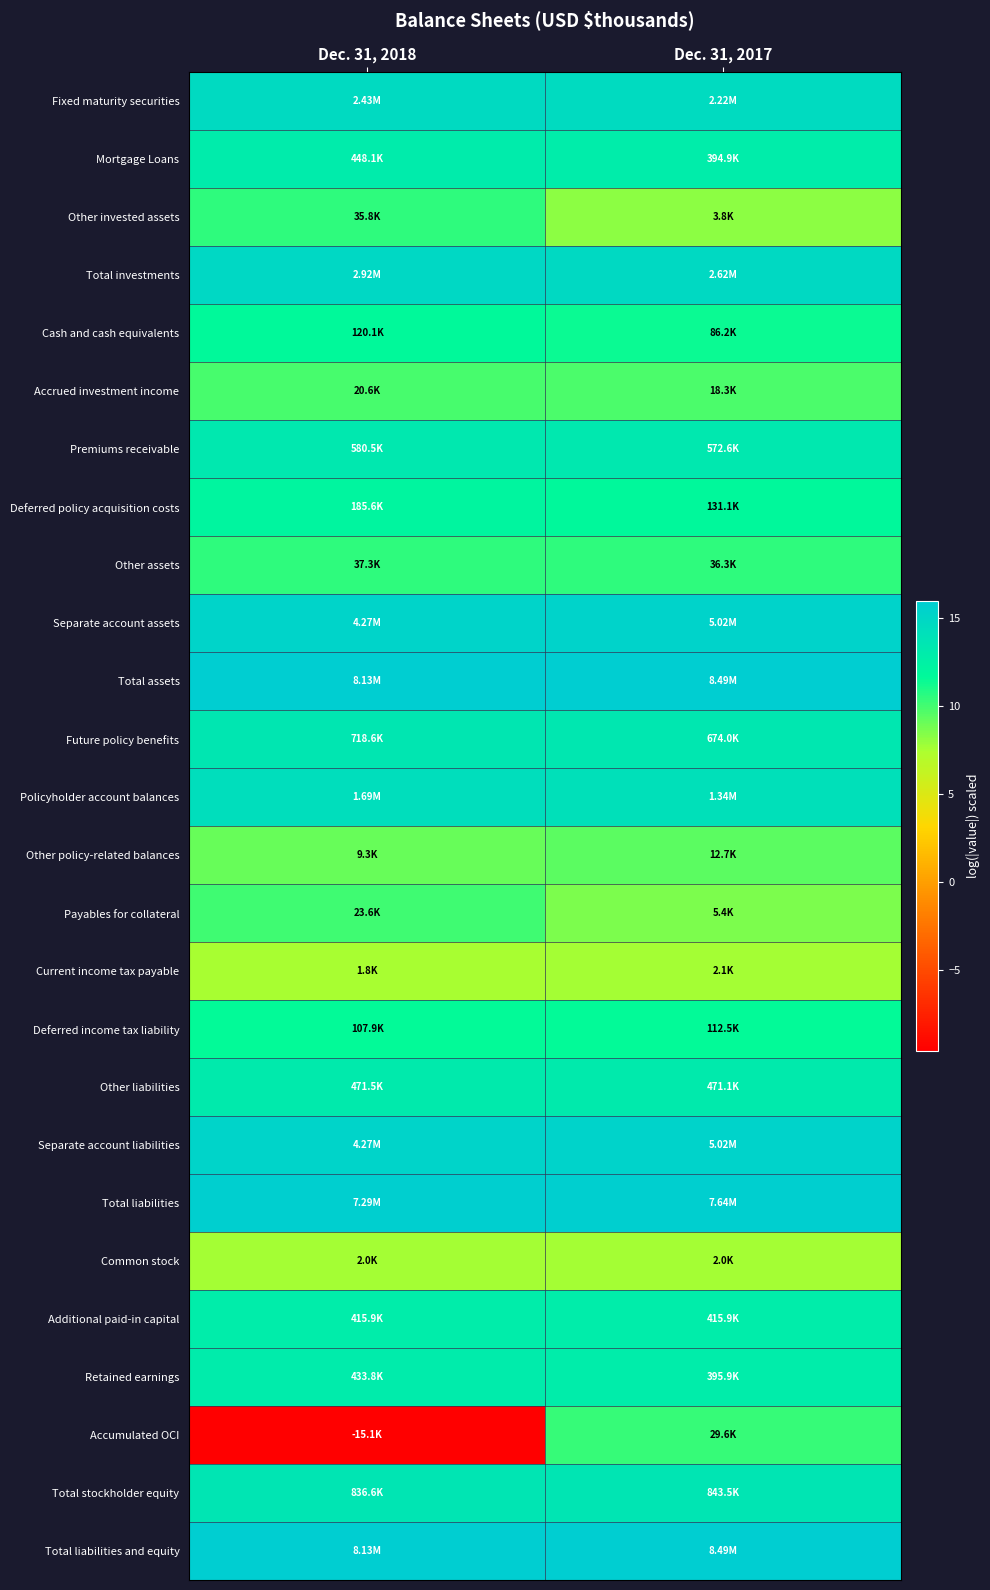

Reading left to right, extract all data points from this chart.

Fixed maturity securities: Dec. 31, 2018=14.7	Dec. 31, 2017=14.6
Mortgage Loans: Dec. 31, 2018=13.0	Dec. 31, 2017=12.9
Other invested assets: Dec. 31, 2018=10.5	Dec. 31, 2017=8.2
Total investments: Dec. 31, 2018=14.9	Dec. 31, 2017=14.8
Cash and cash equivalents: Dec. 31, 2018=11.7	Dec. 31, 2017=11.4
Accrued investment income: Dec. 31, 2018=9.9	Dec. 31, 2017=9.8
Premiums receivable: Dec. 31, 2018=13.3	Dec. 31, 2017=13.3
Deferred policy acquisition costs: Dec. 31, 2018=12.1	Dec. 31, 2017=11.8
Other assets: Dec. 31, 2018=10.5	Dec. 31, 2017=10.5
Separate account assets: Dec. 31, 2018=15.3	Dec. 31, 2017=15.4
Total assets: Dec. 31, 2018=15.9	Dec. 31, 2017=16.0
Future policy benefits: Dec. 31, 2018=13.5	Dec. 31, 2017=13.4
Policyholder account balances: Dec. 31, 2018=14.3	Dec. 31, 2017=14.1
Other policy-related balances: Dec. 31, 2018=9.1	Dec. 31, 2017=9.5
Payables for collateral: Dec. 31, 2018=10.1	Dec. 31, 2017=8.6
Current income tax payable: Dec. 31, 2018=7.5	Dec. 31, 2017=7.6
Deferred income tax liability: Dec. 31, 2018=11.6	Dec. 31, 2017=11.6
Other liabilities: Dec. 31, 2018=13.1	Dec. 31, 2017=13.1
Separate account liabilities: Dec. 31, 2018=15.3	Dec. 31, 2017=15.4
Total liabilities: Dec. 31, 2018=15.8	Dec. 31, 2017=15.8
Common stock: Dec. 31, 2018=7.6	Dec. 31, 2017=7.6
Additional paid-in capital: Dec. 31, 2018=12.9	Dec. 31, 2017=12.9
Retained earnings: Dec. 31, 2018=13.0	Dec. 31, 2017=12.9
Accumulated OCI: Dec. 31, 2018=-9.6	Dec. 31, 2017=10.3
Total stockholder equity: Dec. 31, 2018=13.6	Dec. 31, 2017=13.6
Total liabilities and equity: Dec. 31, 2018=15.9	Dec. 31, 2017=16.0